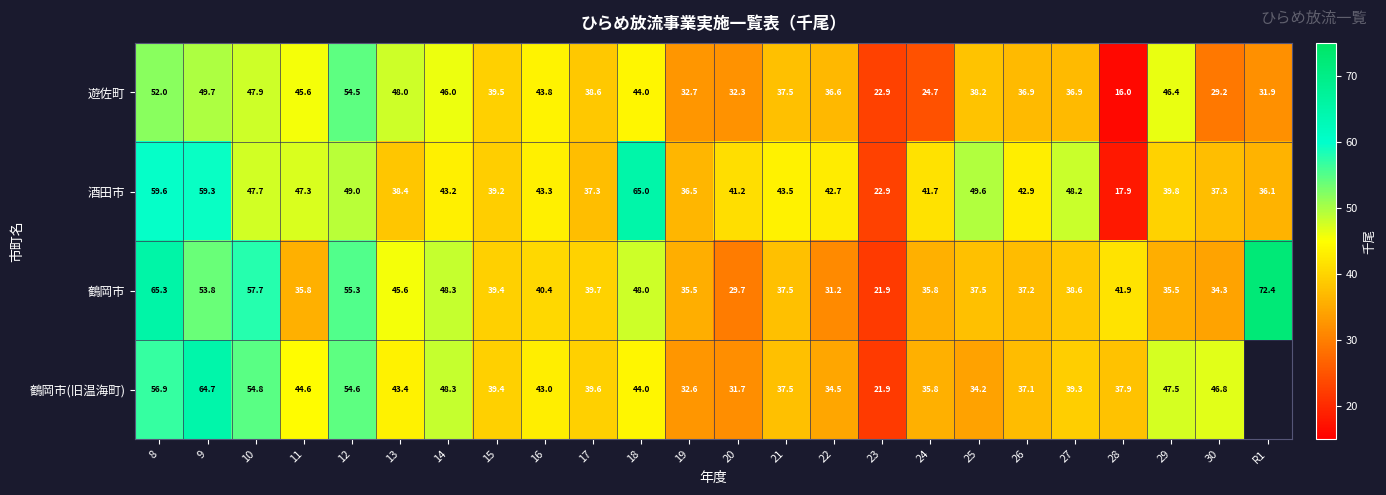

How many distinct data groups are displayed?

4